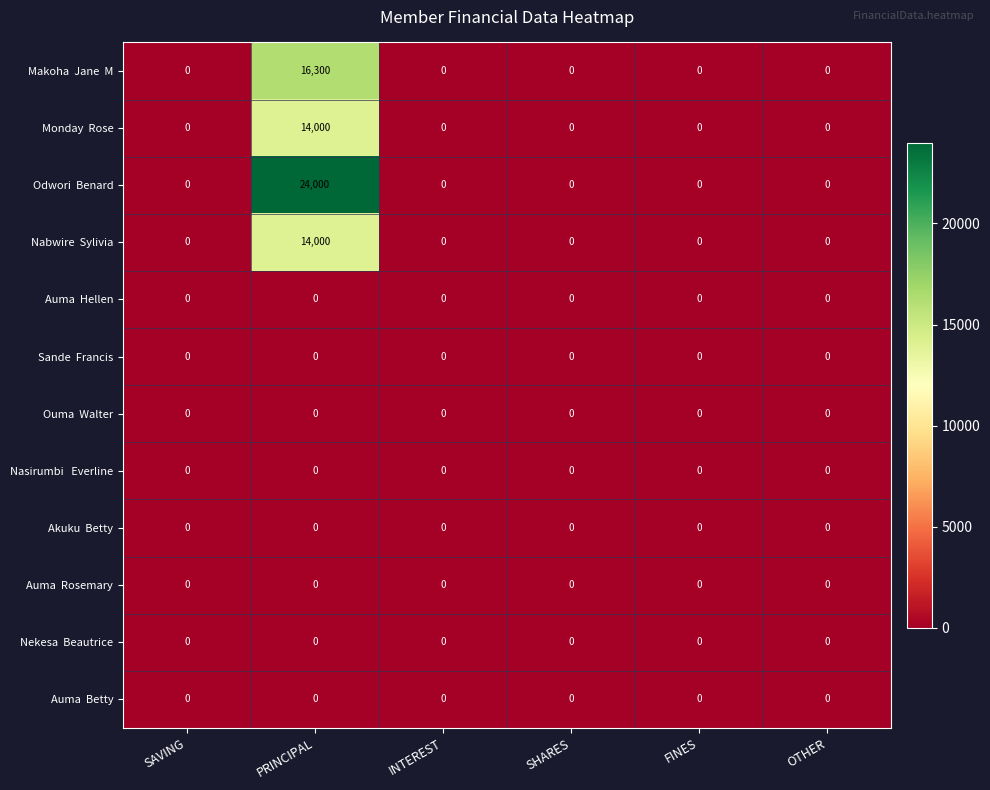

At how many categories does at least one series exceed 17512?

1